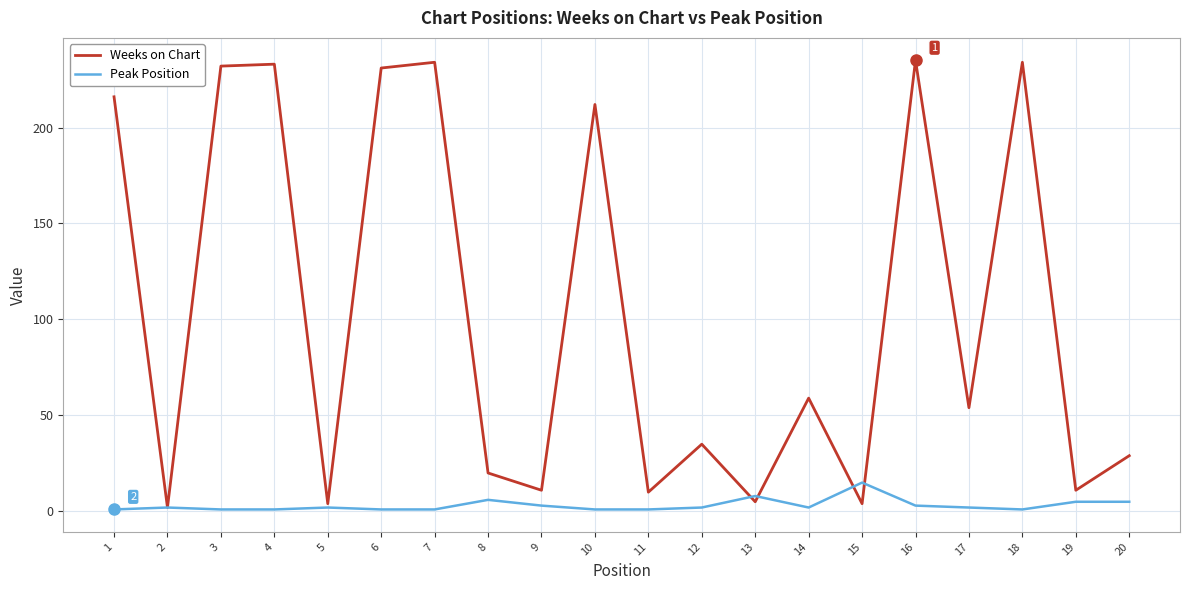

What is the sum of the Weeks on Chart values at 8 and 5?

24